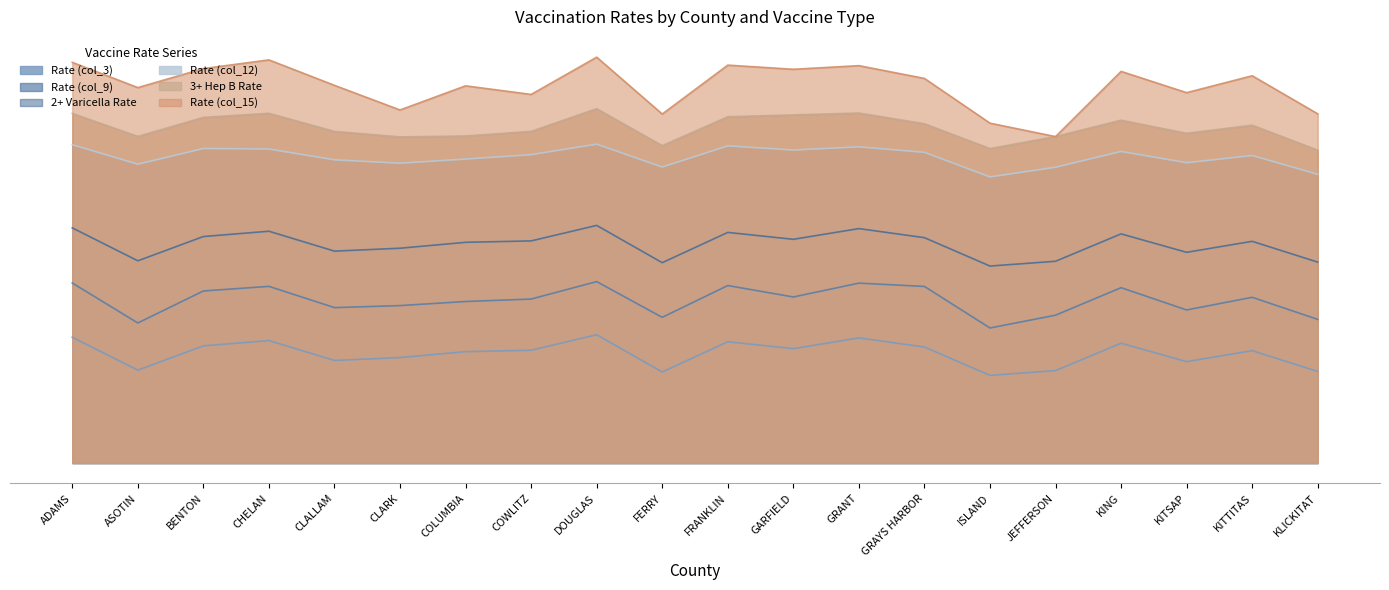

Between CLALLAM and CLARK, which is larger?

CLARK